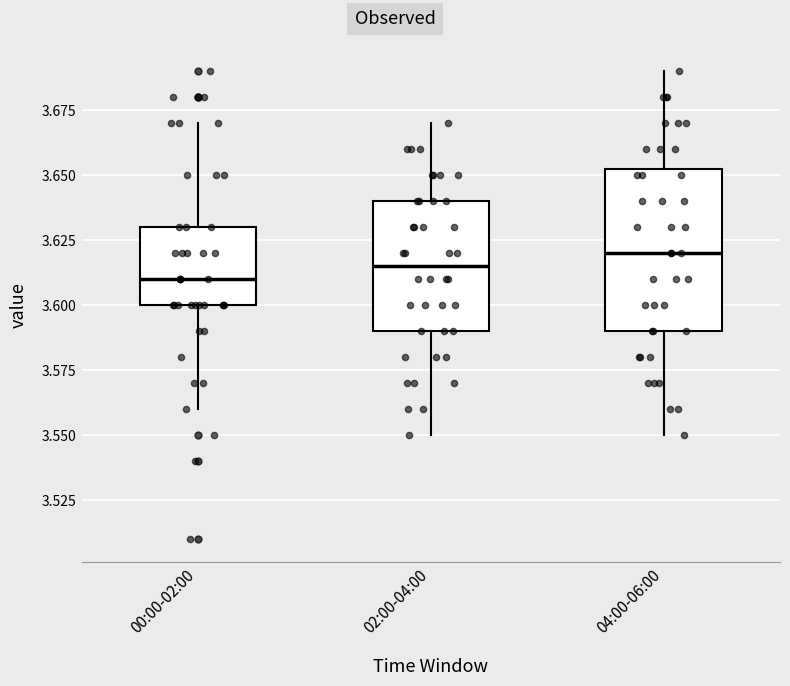

Reading left to right, read every box against the y-axis: the position of its median line, the range the box covers, and the ends of its whiskers. The values are not printed on the chart, so give them approximately, as read against the axis.

00:00-02:00: median 3.610, box 3.600 to 3.630, whiskers 3.560 to 3.670
02:00-04:00: median 3.615, box 3.590 to 3.640, whiskers 3.550 to 3.670
04:00-06:00: median 3.620, box 3.590 to 3.655, whiskers 3.550 to 3.690